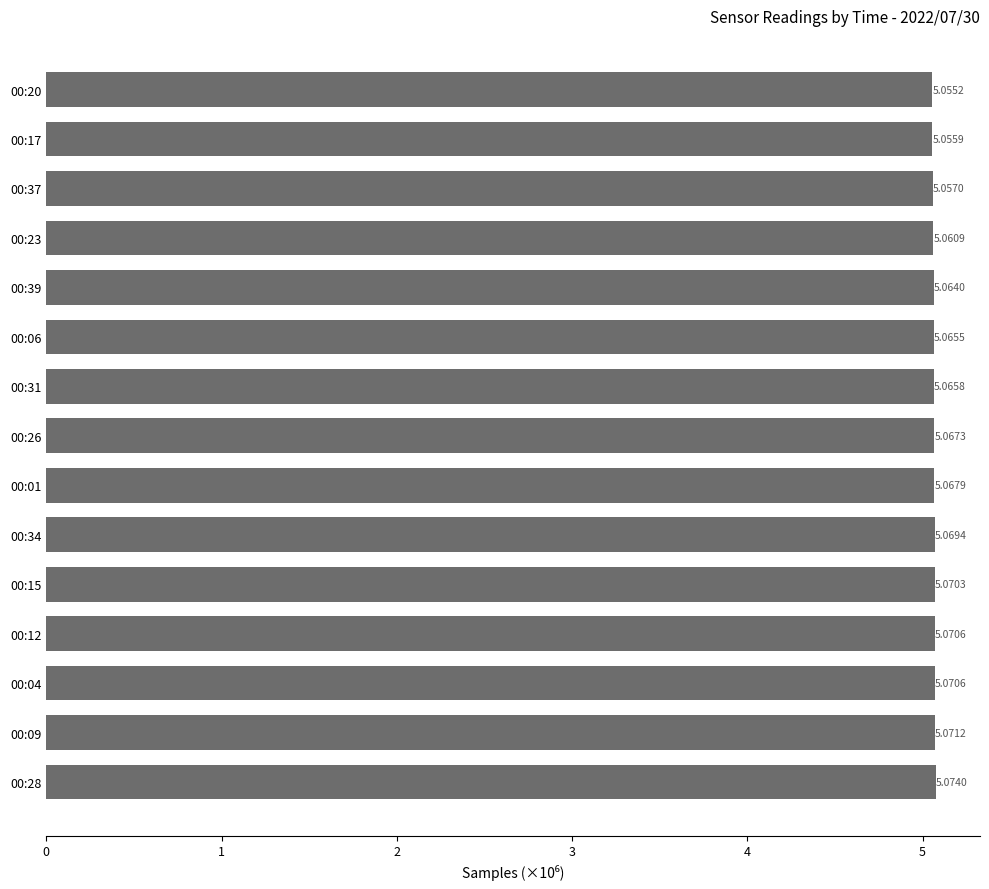

Which has a higher value, 00:23 or 00:04?

00:04